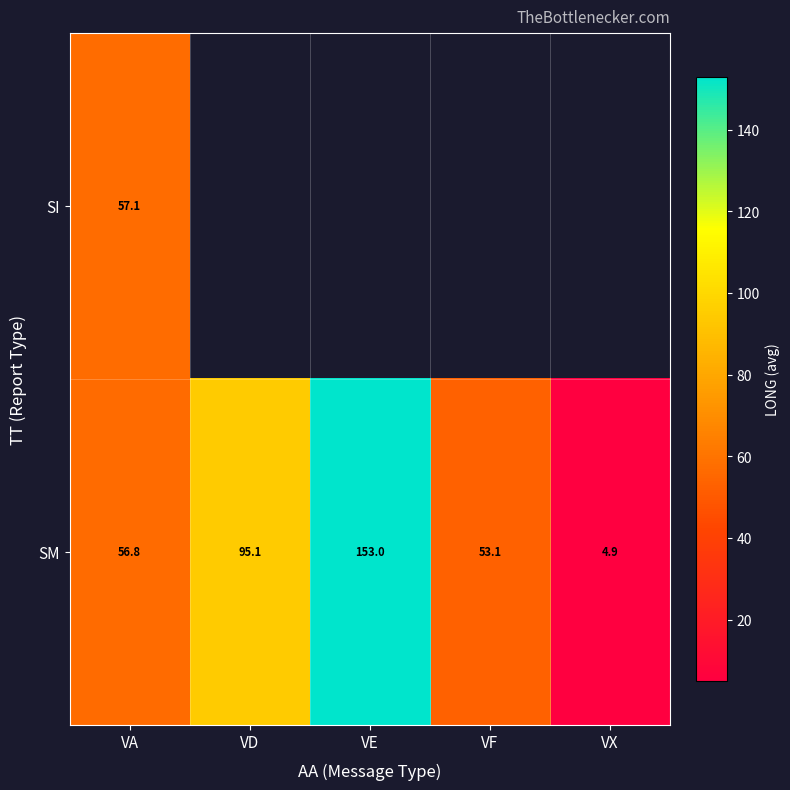

Is it true that SM equals 37.3 at VD?

False